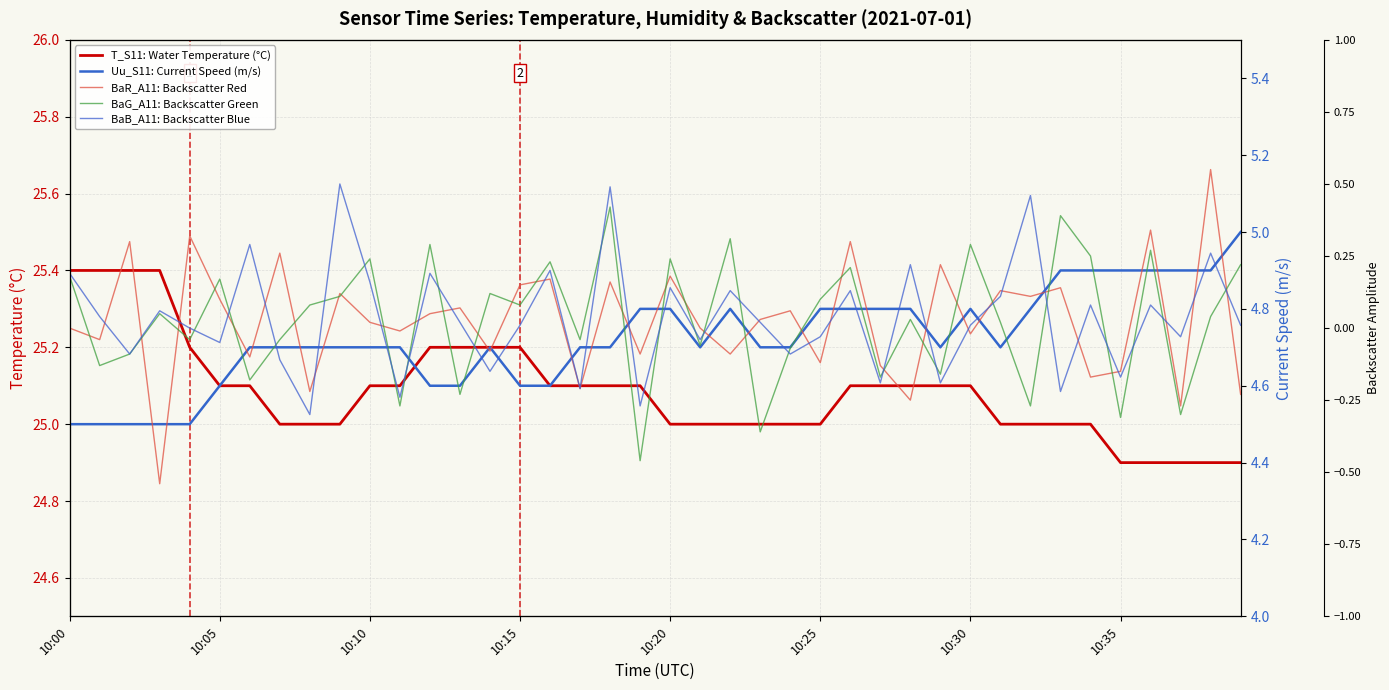

What is the maximum value for T_S11: Water Temperature (°C)?

25.4